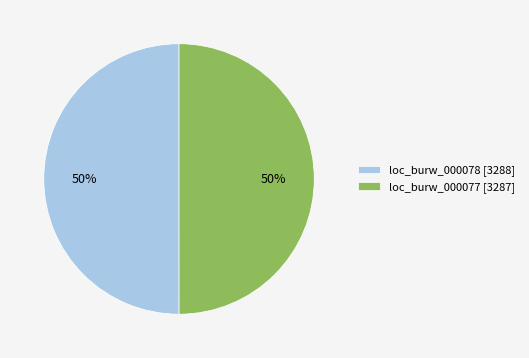

To the nearest percent, what portion does loc_burw_000077 [3287] represent?

50%